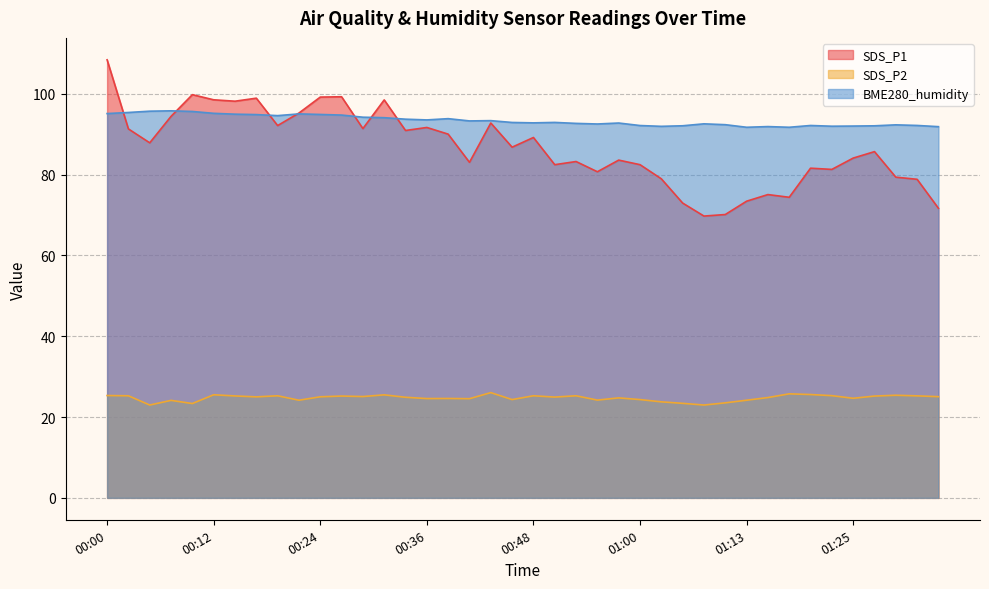

Count the number of categories in the chart.

40